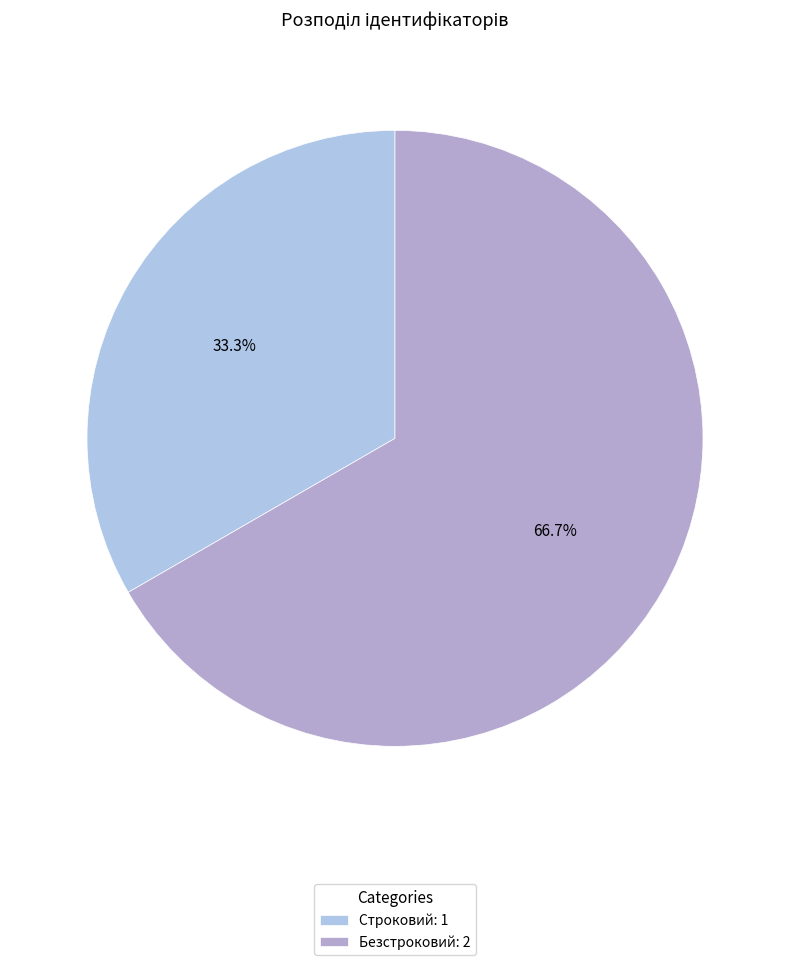

What is the total percentage of Безстроковий and Строковий?

100.0%